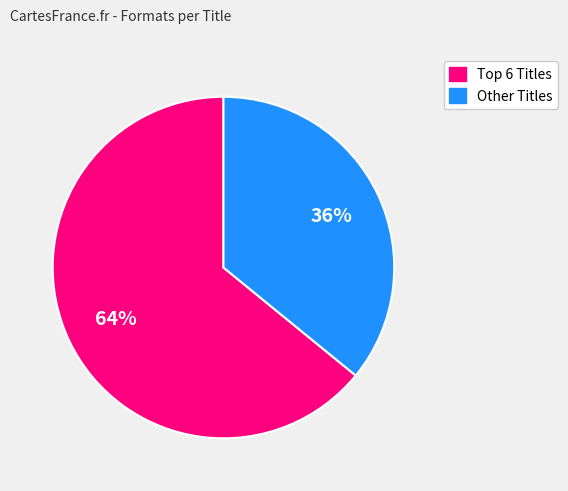

To the nearest percent, what is the difference between the largest and smallest slice percentages?

28%